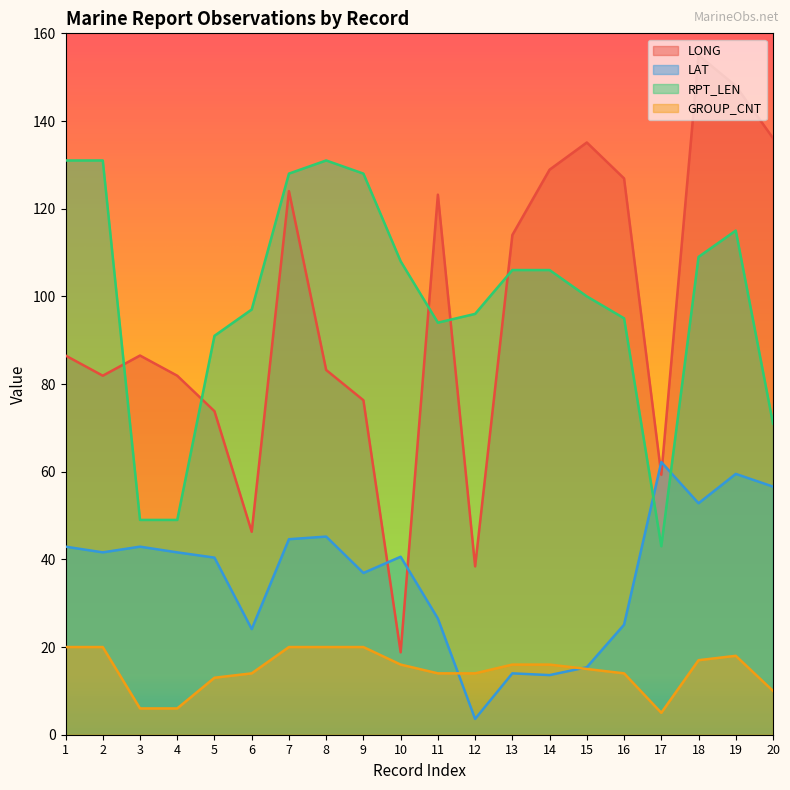

The value of LONG at 16 is 52.5. True or false?

False